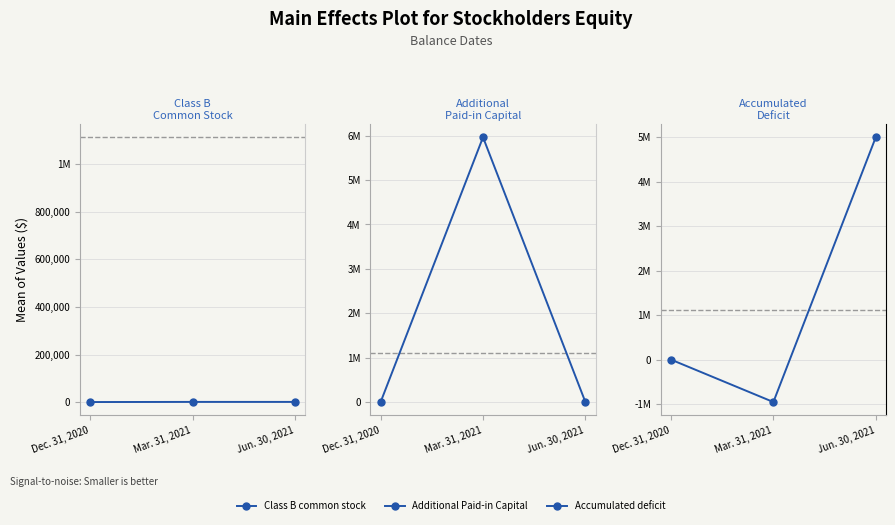

Which label corresponds to the smallest value in the chart?

Mar. 31, 2021